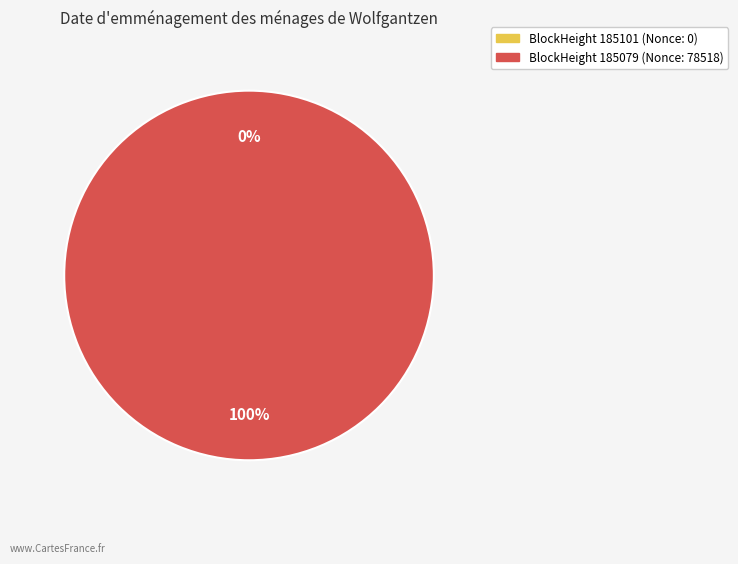

True or false: 185101 accounts for 0% of the total.

True